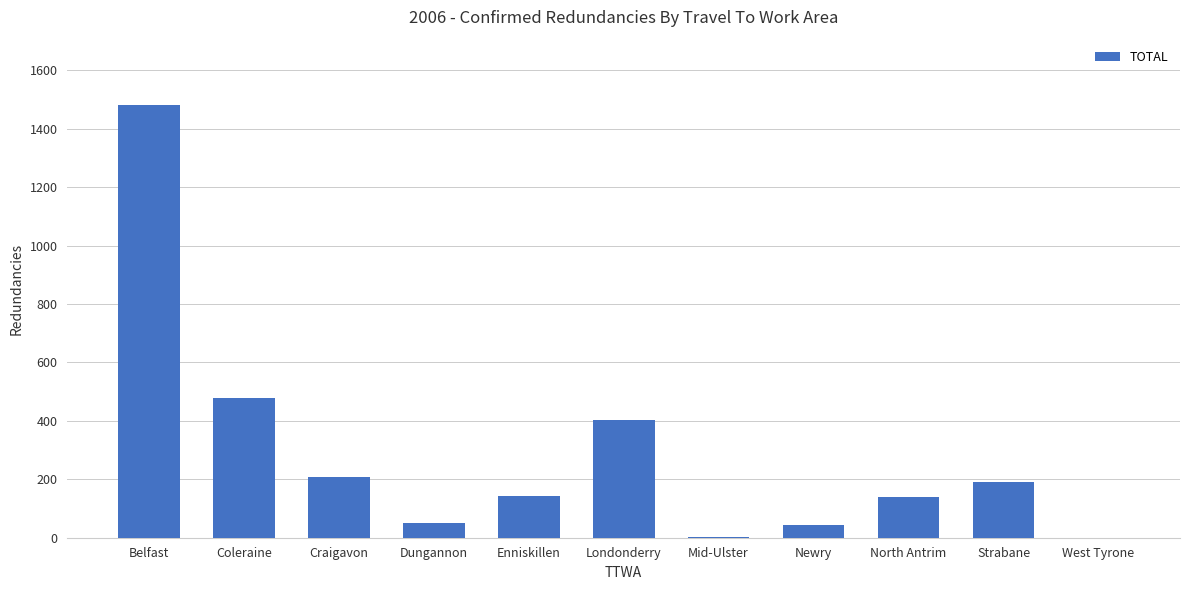

The chart shows a value of 0 at West Tyrone. True or false?

True